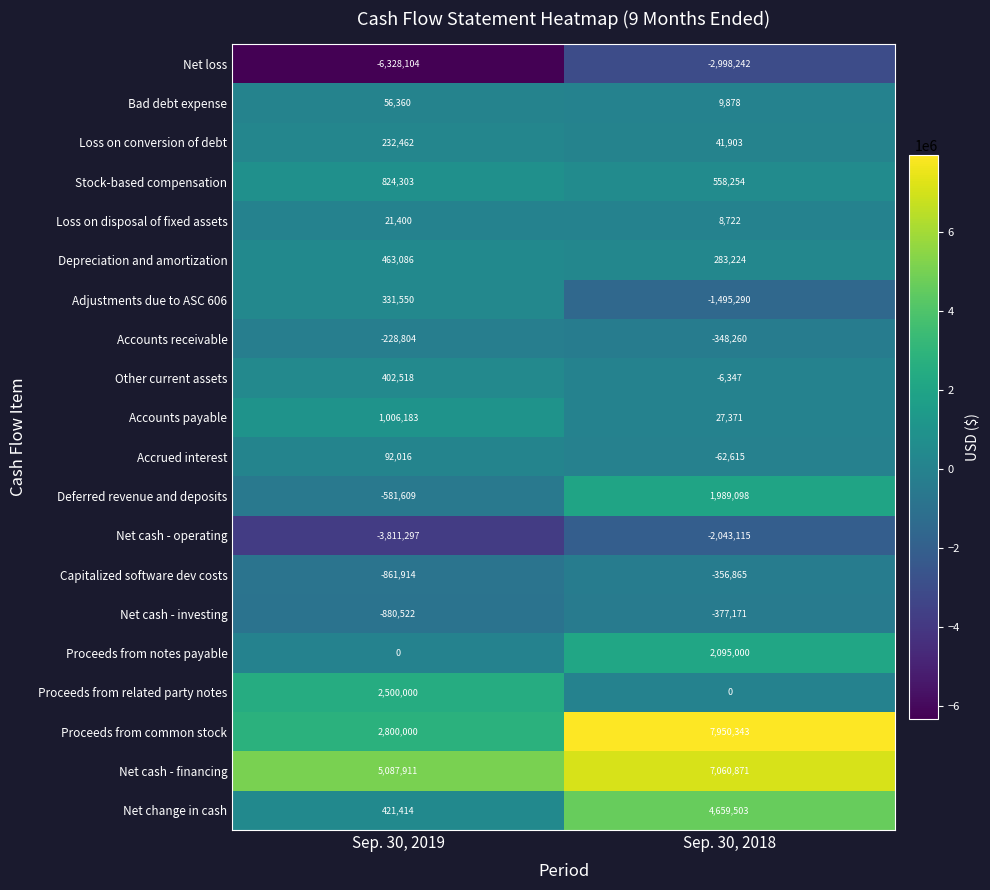

Which series has the widest spread of values?

Proceeds from common stock